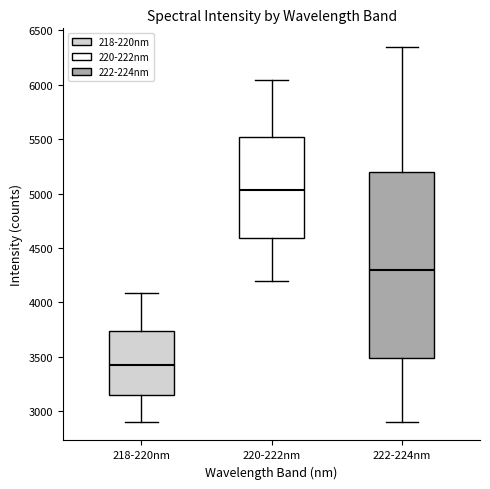

Which box's median line is the lowest?

218-220nm